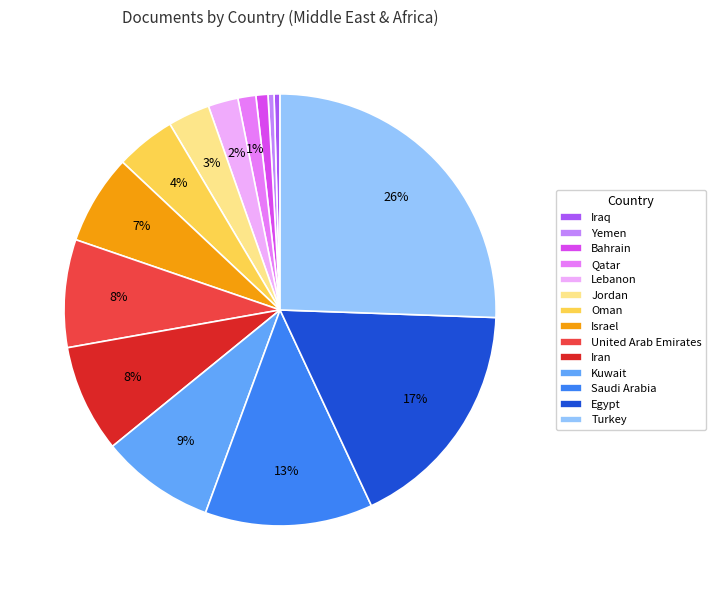

Is there any slice that represents more than half of the pie?

No